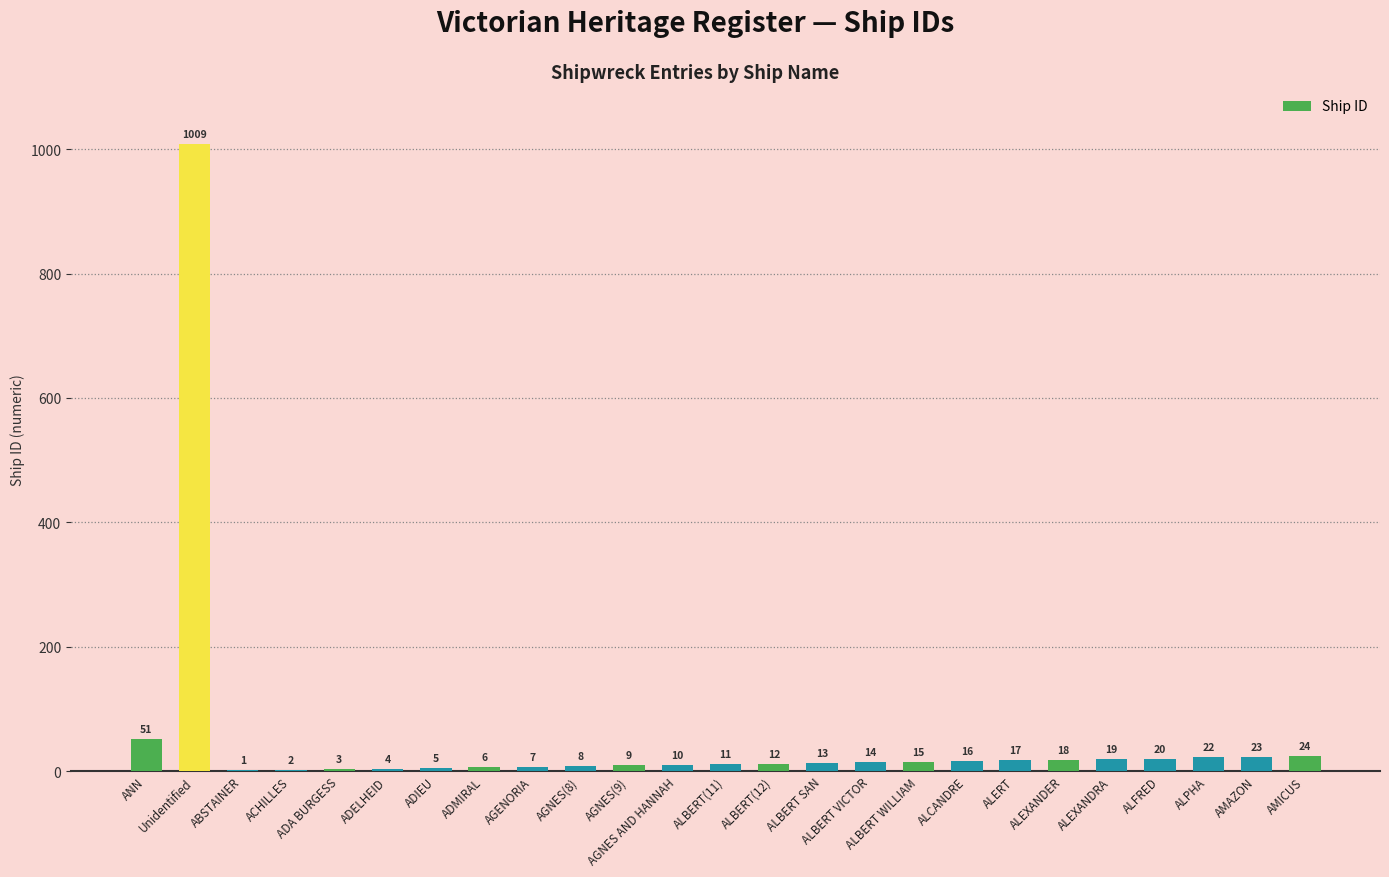

What is the average value?

54